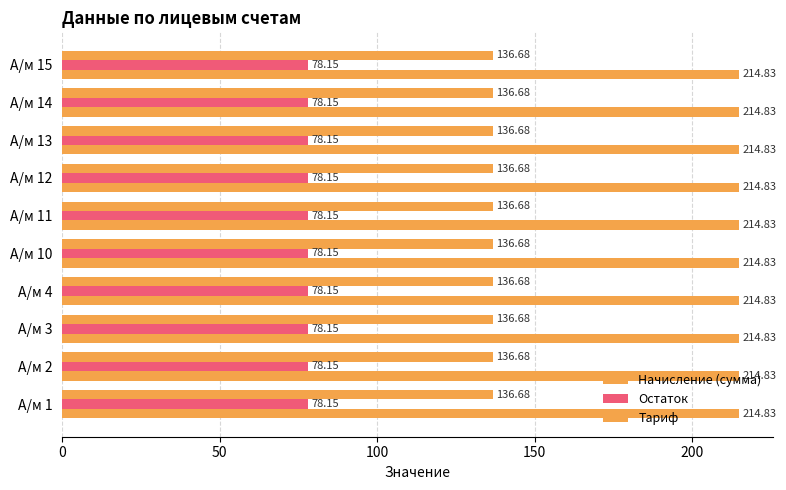

At how many categories does at least one series exceed 139?

10